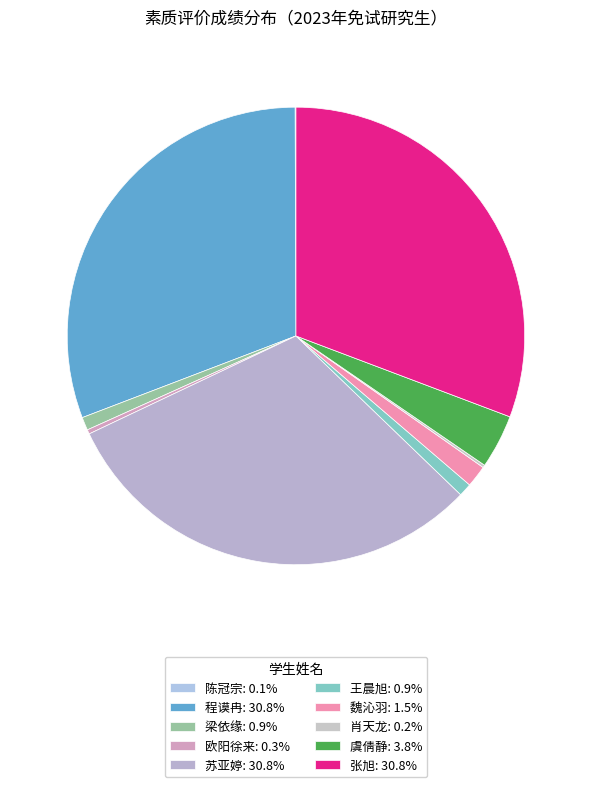

To the nearest percent, what portion does 梁依缘 represent?

1%